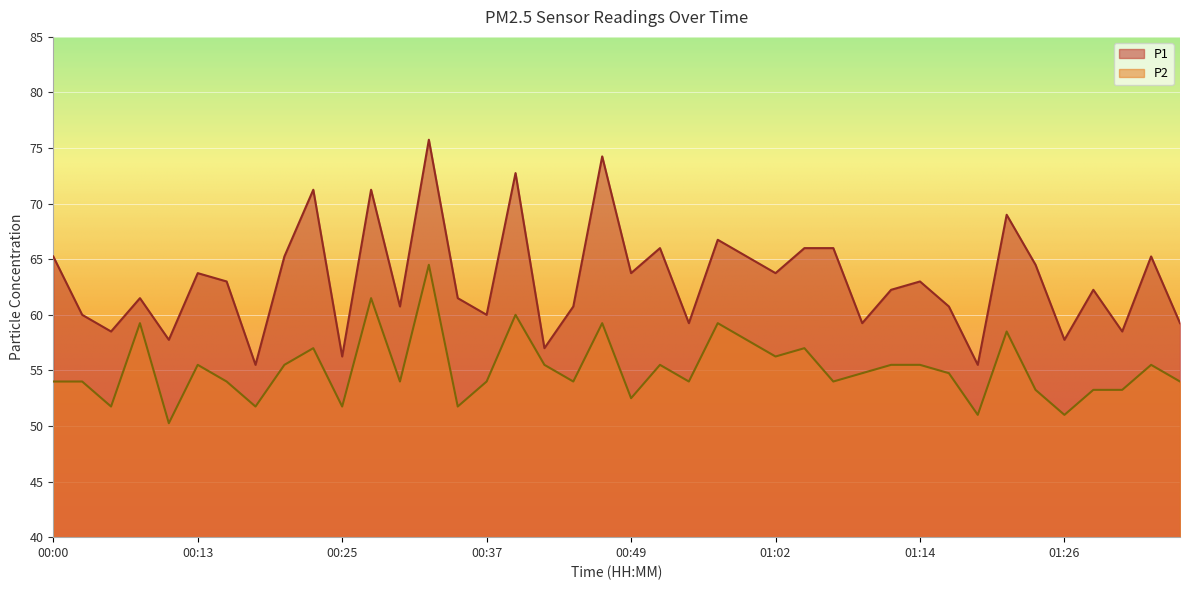

Where is the first local maximum for P1?

00:08